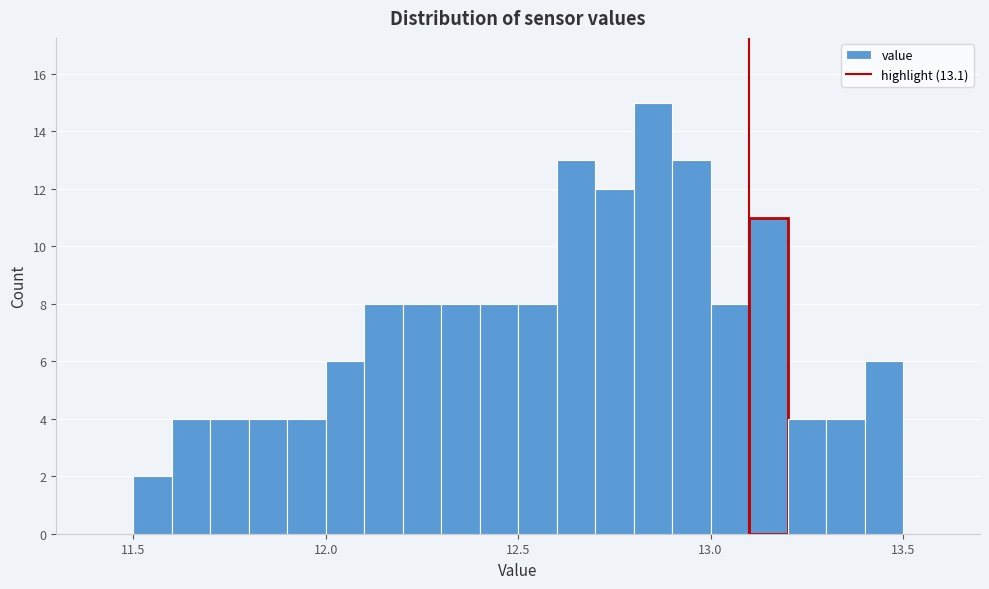

Around what value on the x-axis is the tallest bar? Give the approximate position of its centre, as read against the axis.

12.85